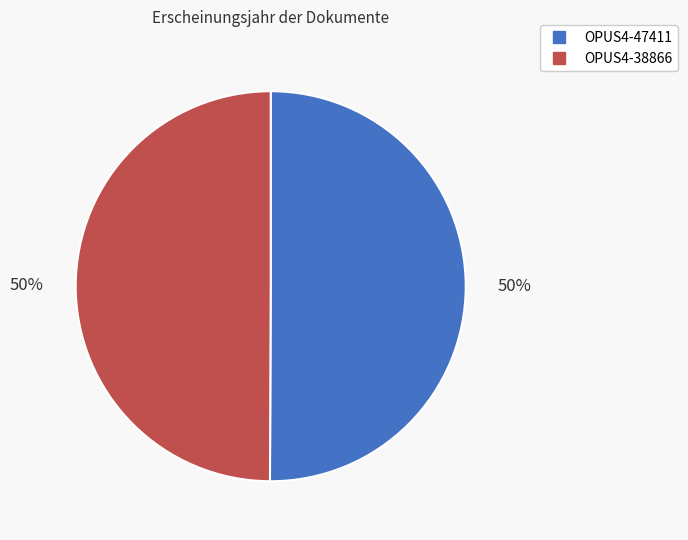

To the nearest percent, what portion does OPUS4-38866 represent?

50%